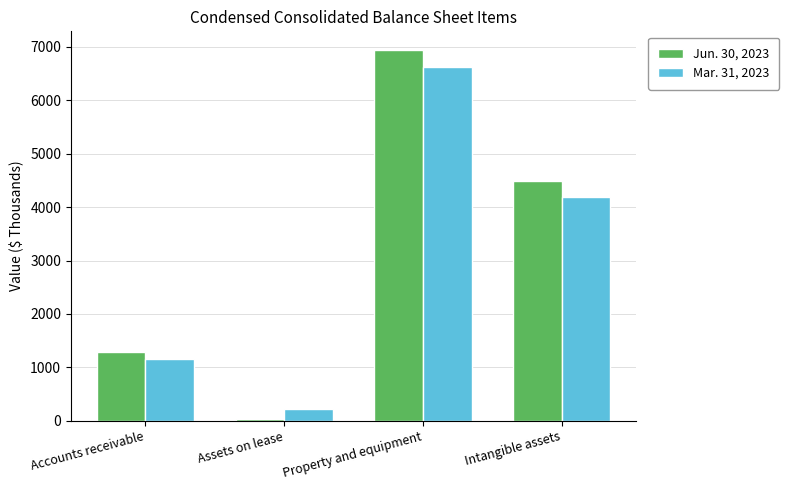

What position from the right is Property and equipment?

2